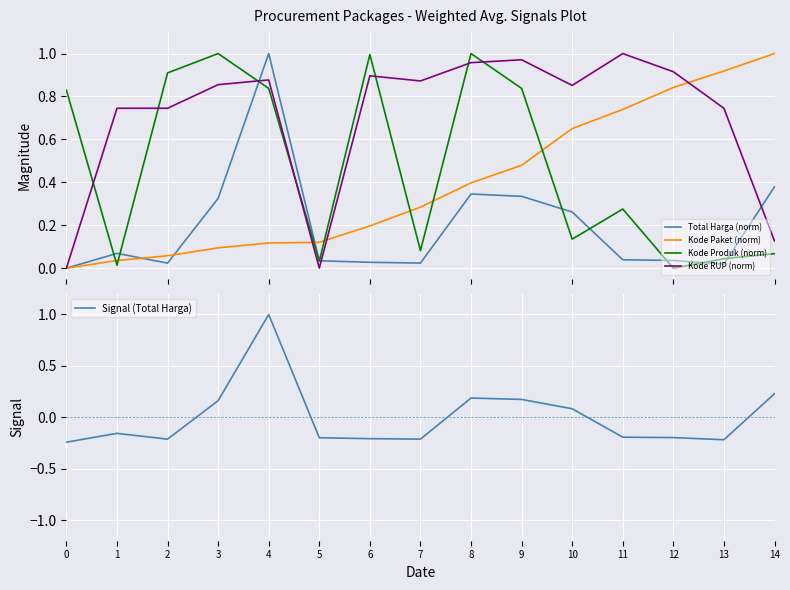

Which series changed the most between 11 and 14?

Kode RUP (norm)